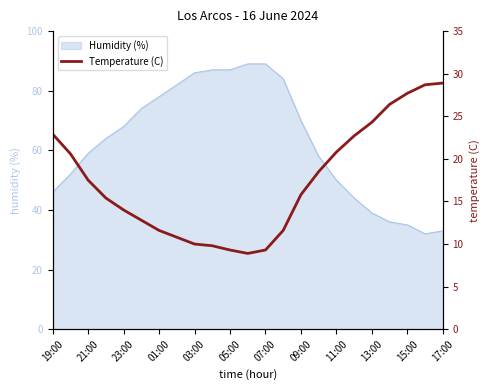

Is it true that the value at 17 is 36.4?

False